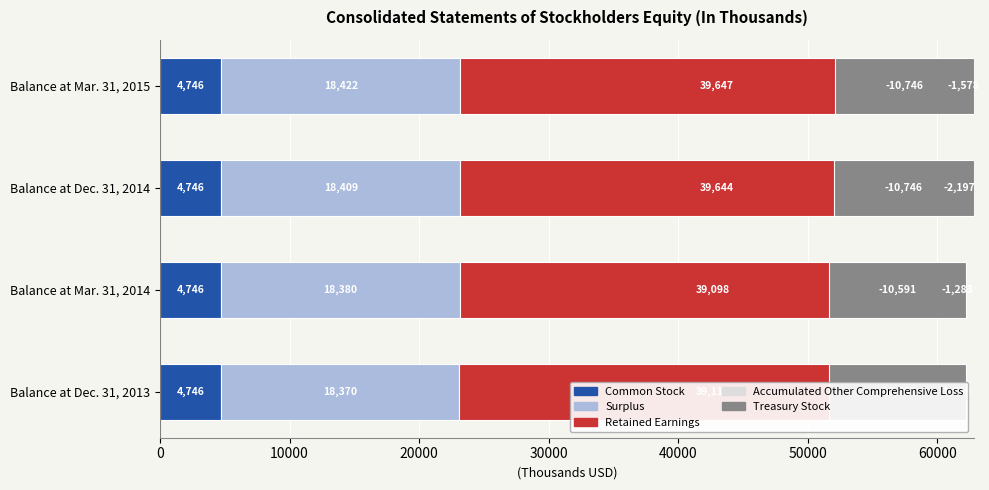

What is the minimum value shown in the chart?

-10746.0